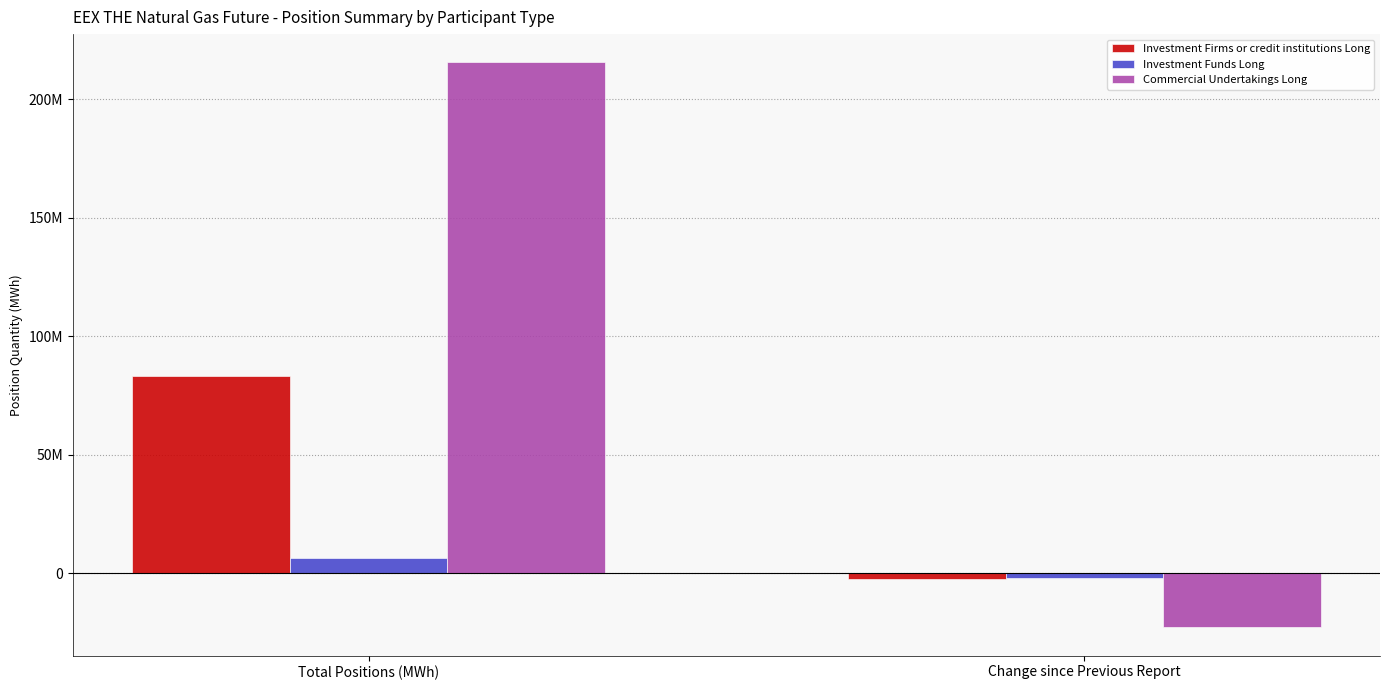

What is the average value of the Commercial Undertakings Long series?

96312858